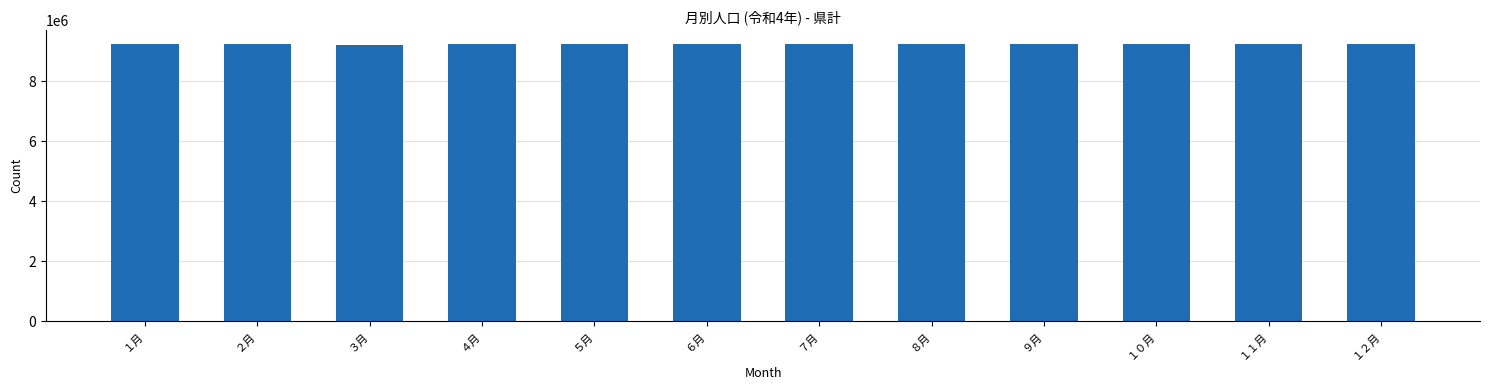

Is it true that the value at ８月 is 9235529?

True